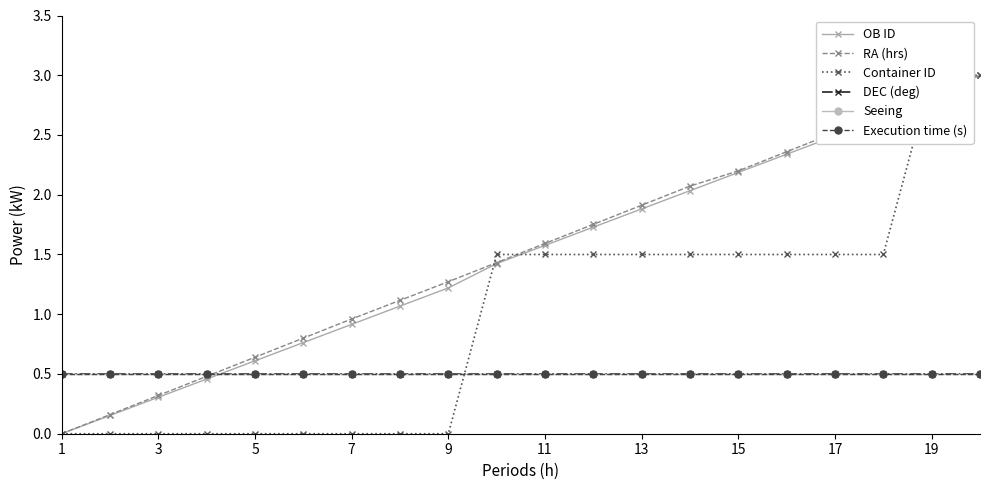

Which category has the highest value across all series?

19